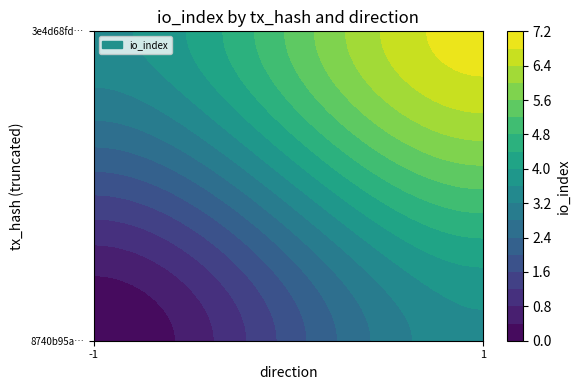

How many values in the 3e4d68fd45c8d53afd24da638dcff718309010b series are below 7?

1